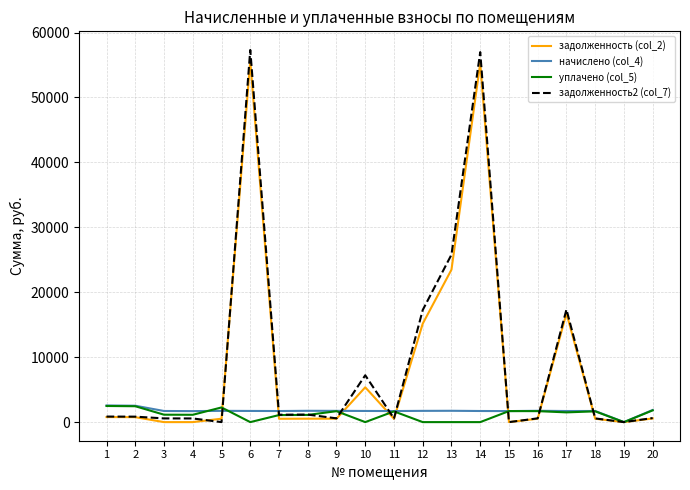

Does the chart have visible grid lines?

Yes